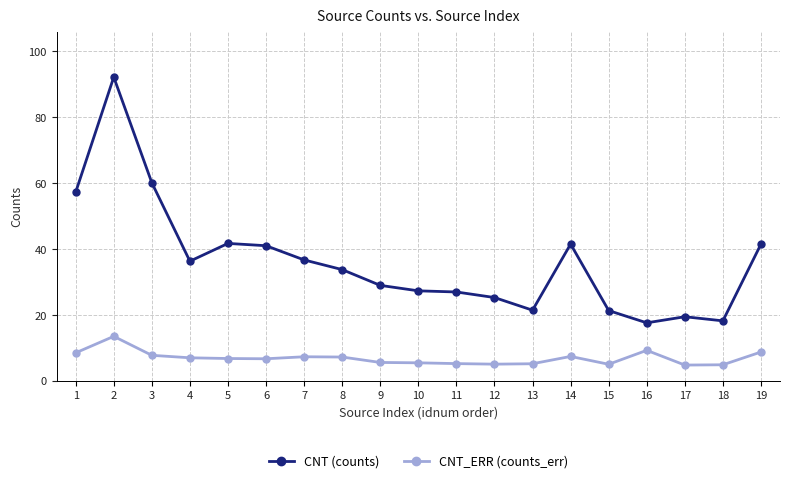

What is the approximate value of CNT_ERR (counts_err) at 1?

8.5